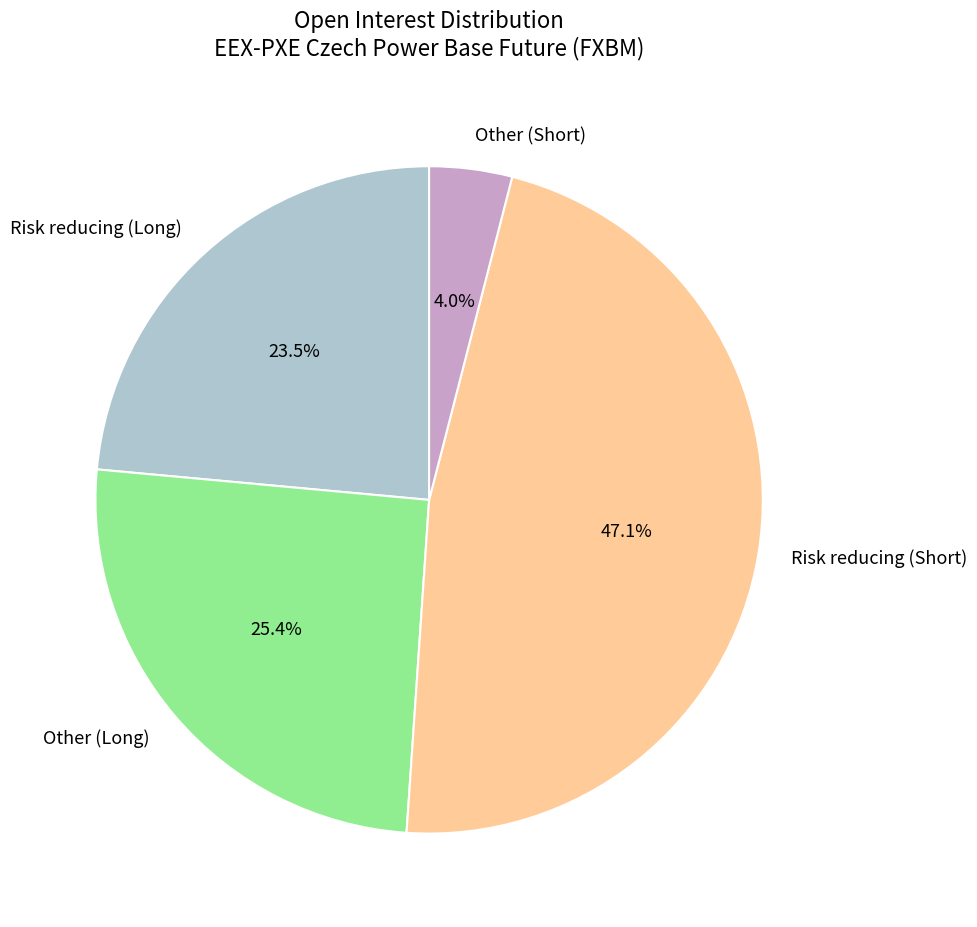

How many segments does this pie chart have?

4